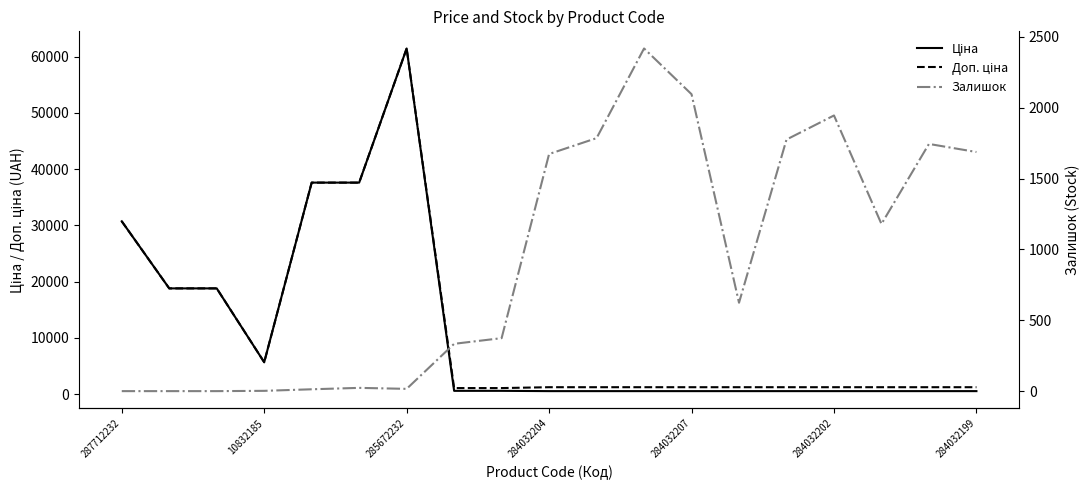

Count the number of data series in this chart.

3